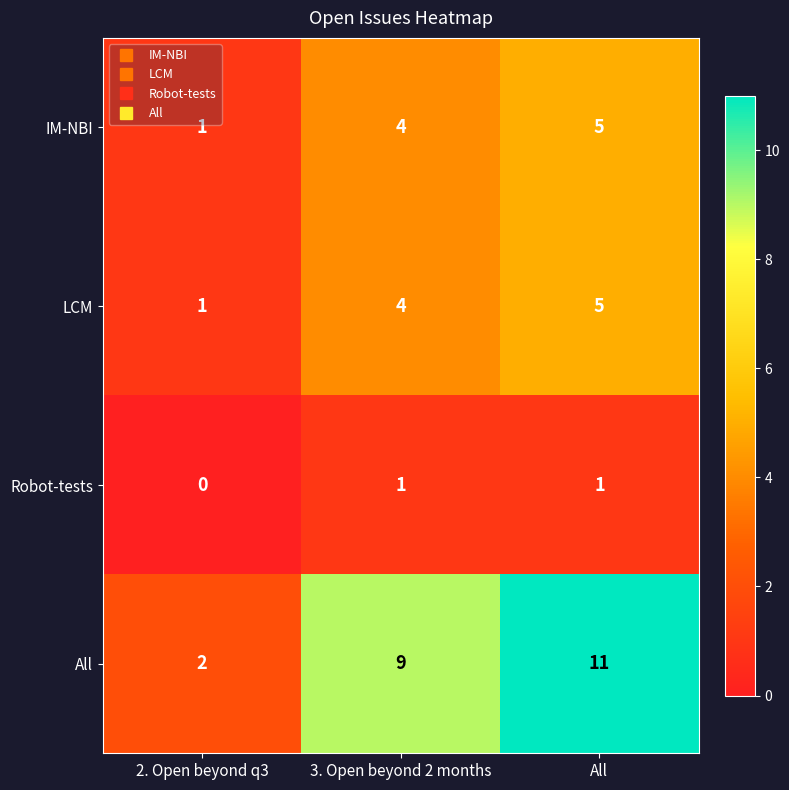

At how many categories does at least one series exceed 10?

1